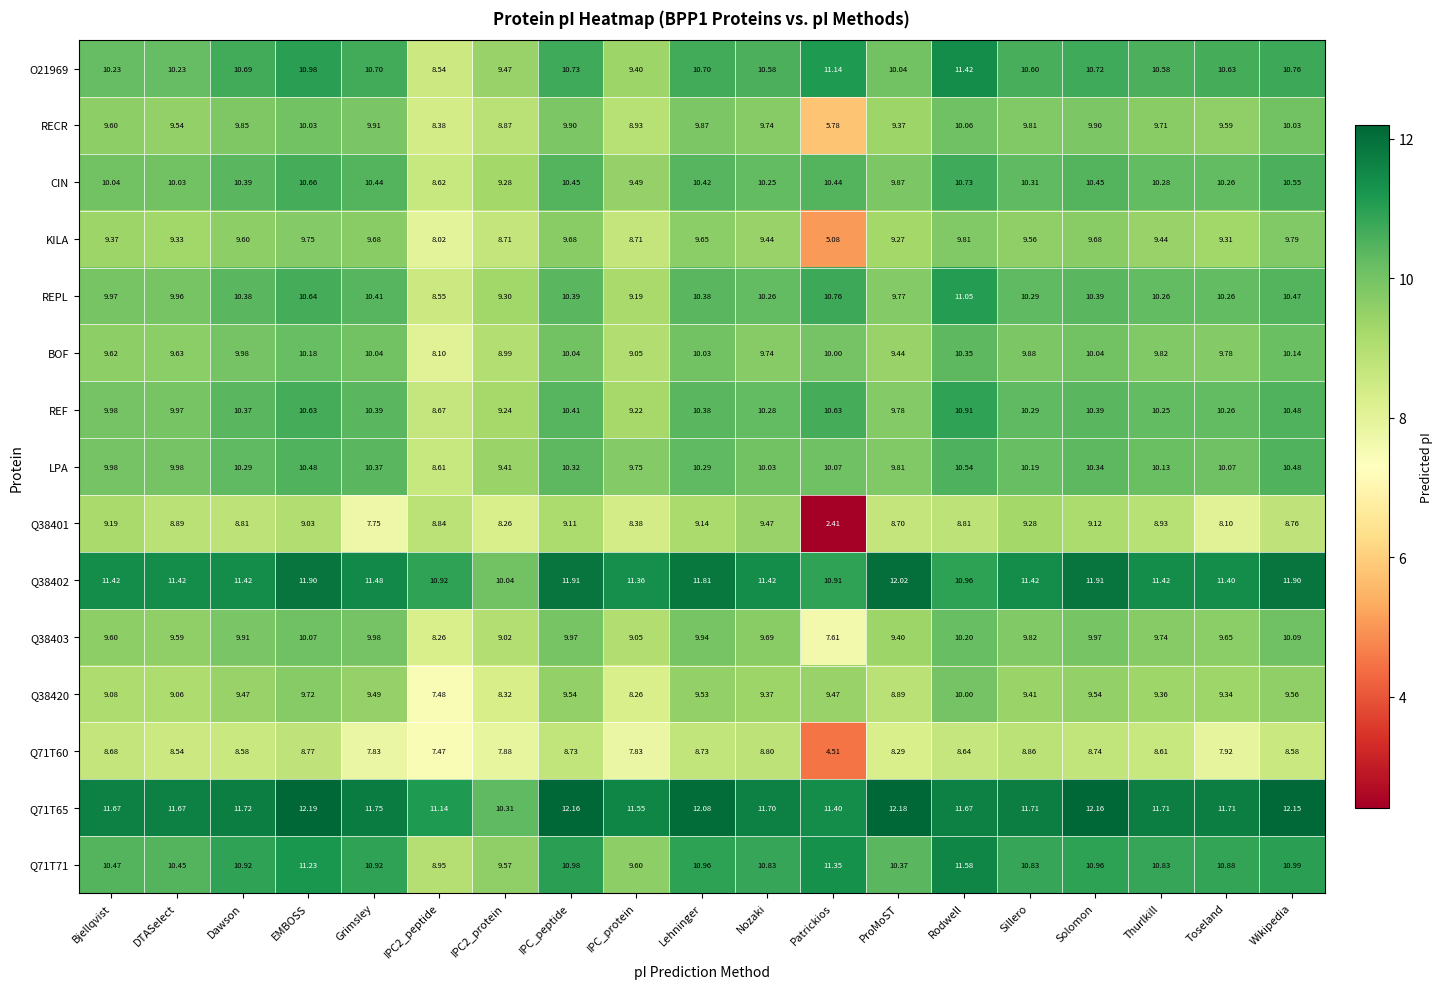

Which label corresponds to the largest value in the chart?

EMBOSS